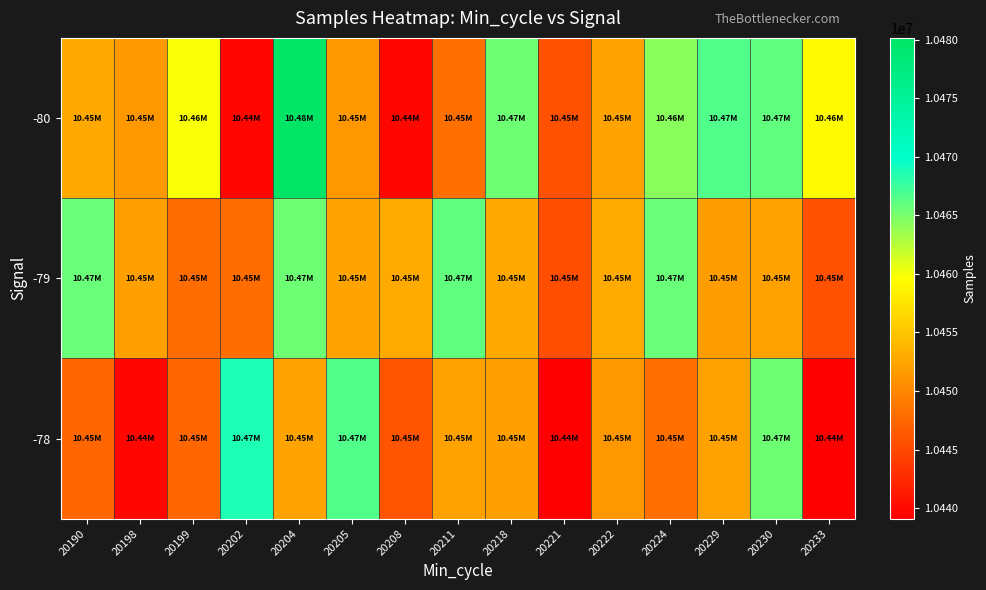

Which series has the widest spread of values?

-80